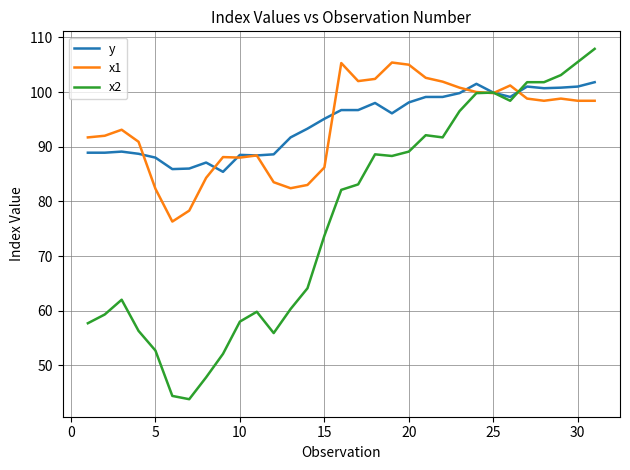

What are all the series names shown in the legend?

y, x1, x2